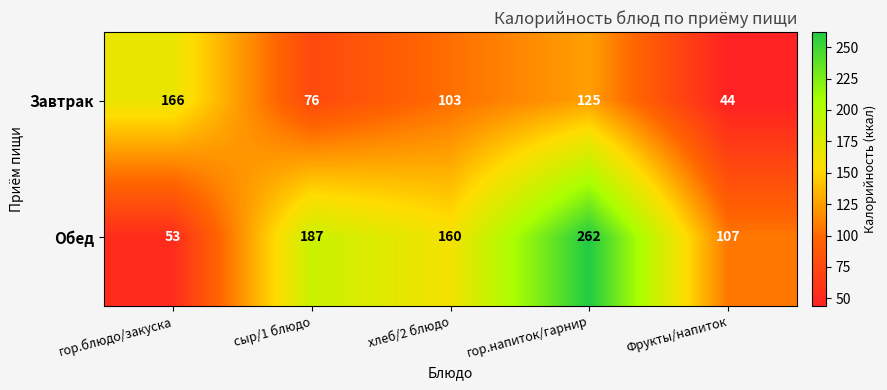

List the series in order of their peak value, highest first.

Обед, Завтрак